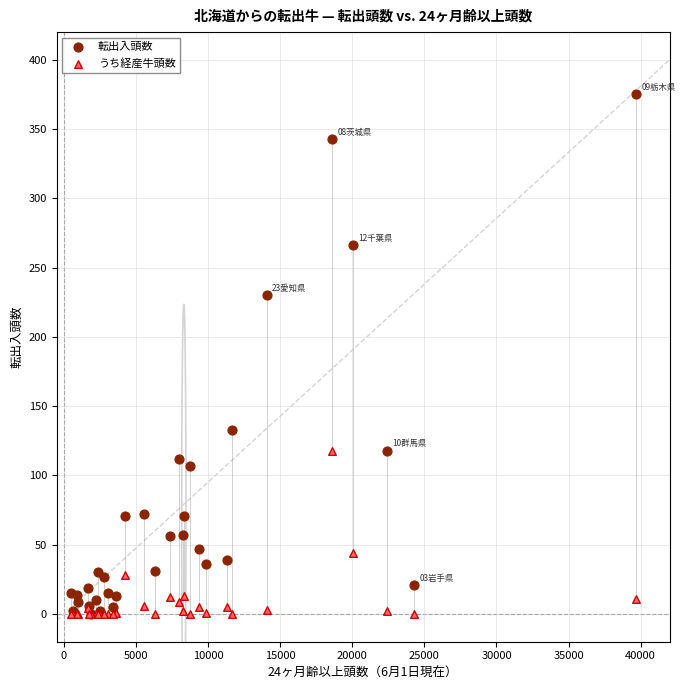

Across all series, what Y value is closest to 187?

230